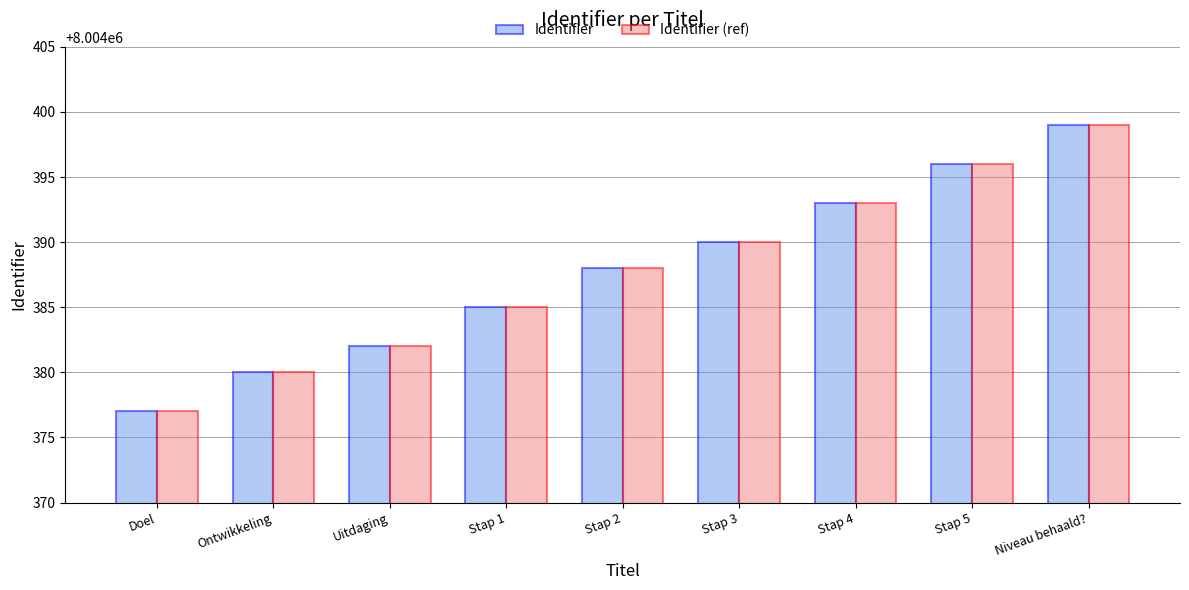

What is the difference between the second highest and minimum values in the Identifier (ref) series?

19